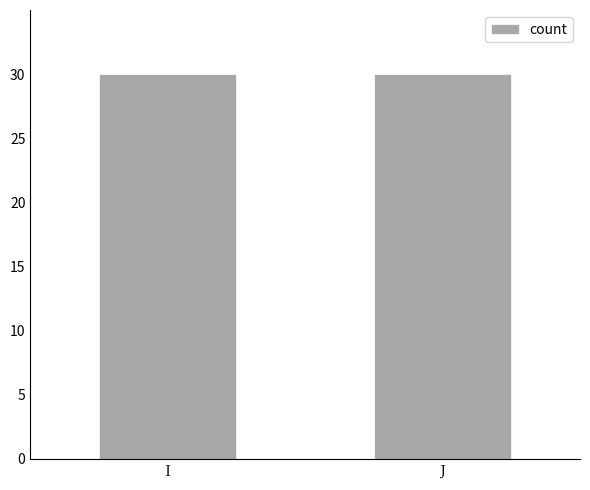

Does the chart contain any negative values?

No